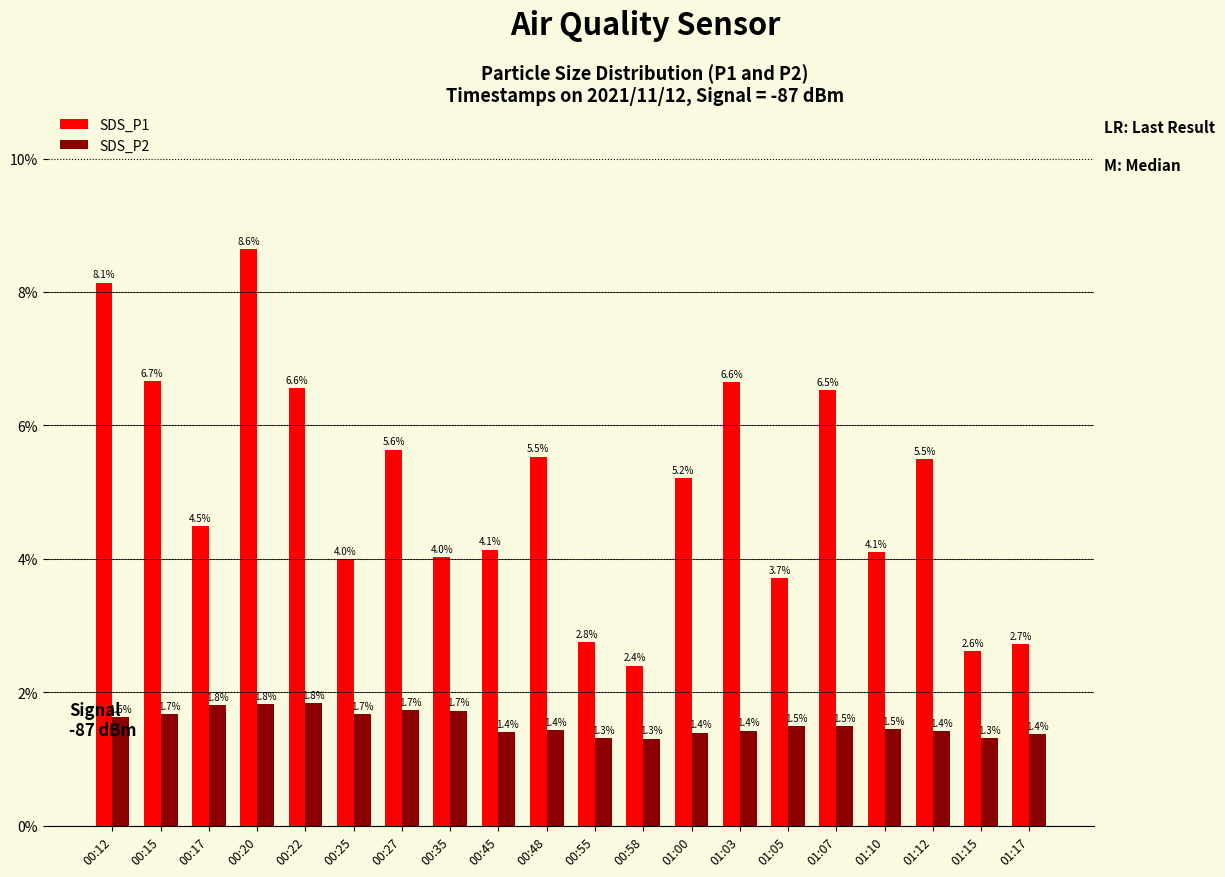

How many groups of bars are there?

20